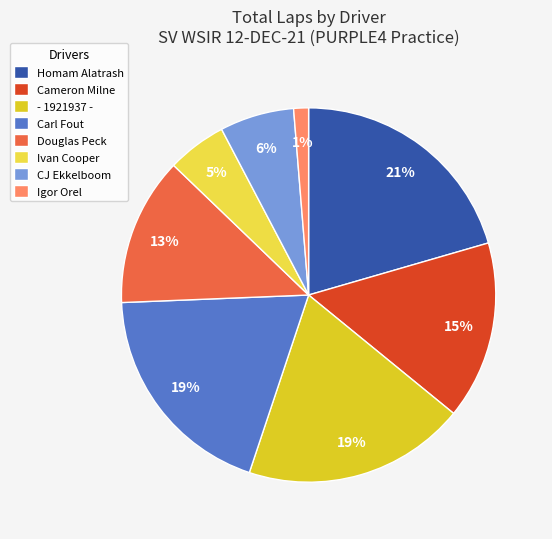

What is the ratio of the value at CJ Ekkelboom to the value at - 1921937 -?

0.3